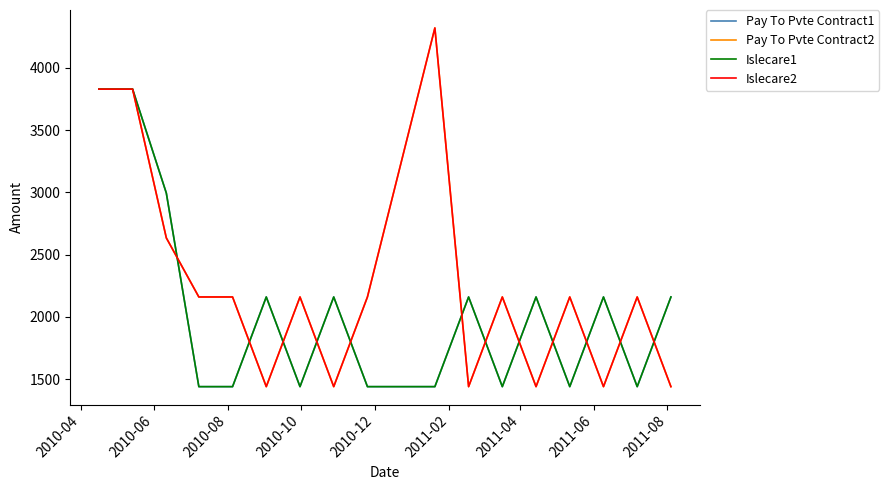

True or false: Pay To Pvte Contract2 and Islecare2 cross at least once.

False